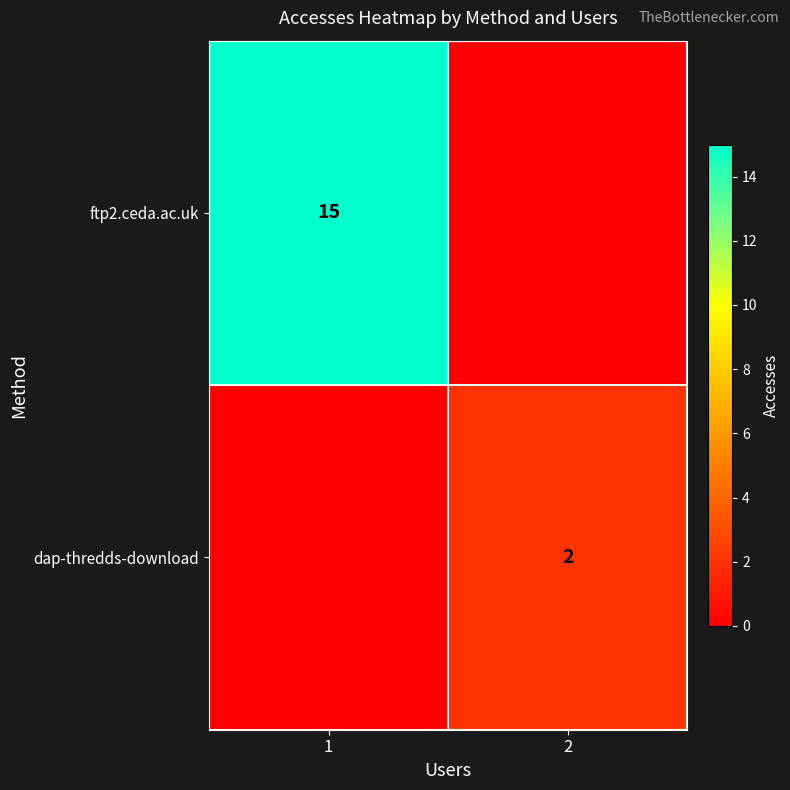

The dap-thredds-download series shows 4 at 2. True or false?

False